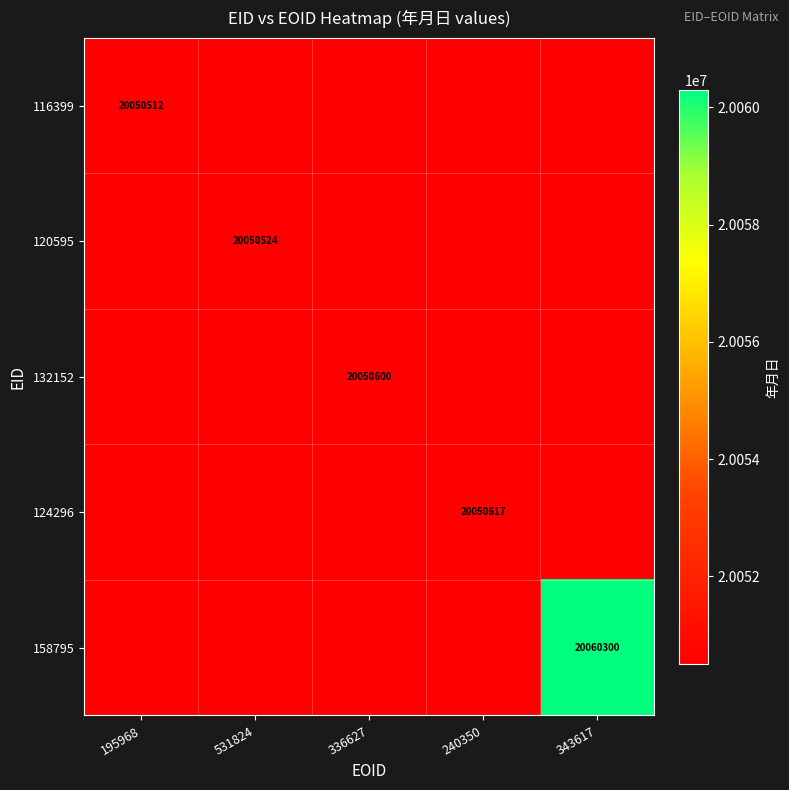

What is the spread (max minus min) of values at 343617?

9788